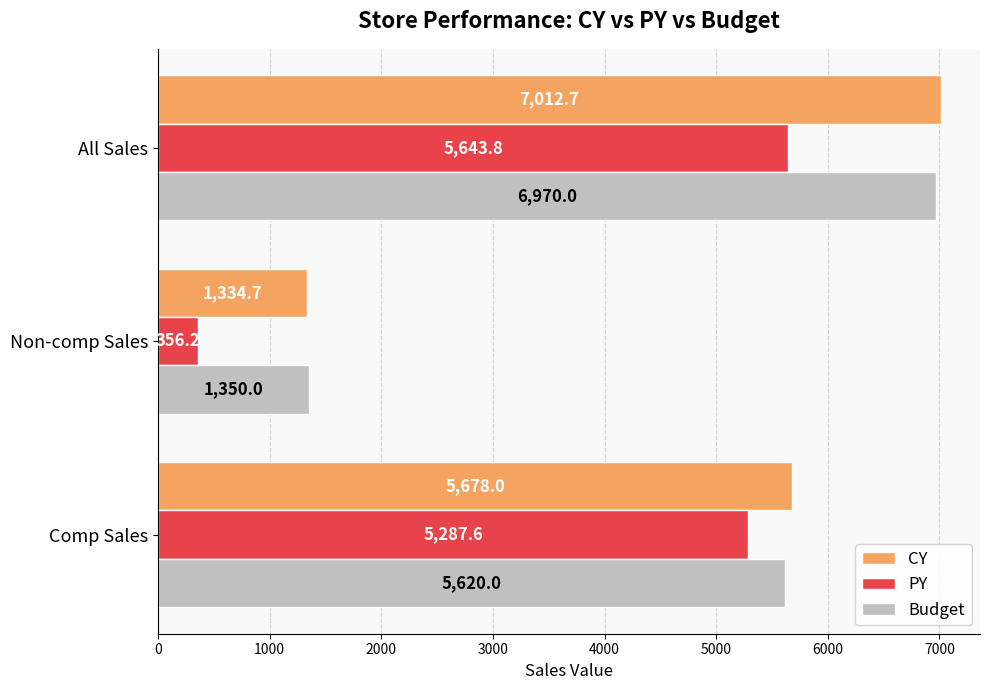

What is the difference between the highest and lowest values at Non-comp Sales?

993.8